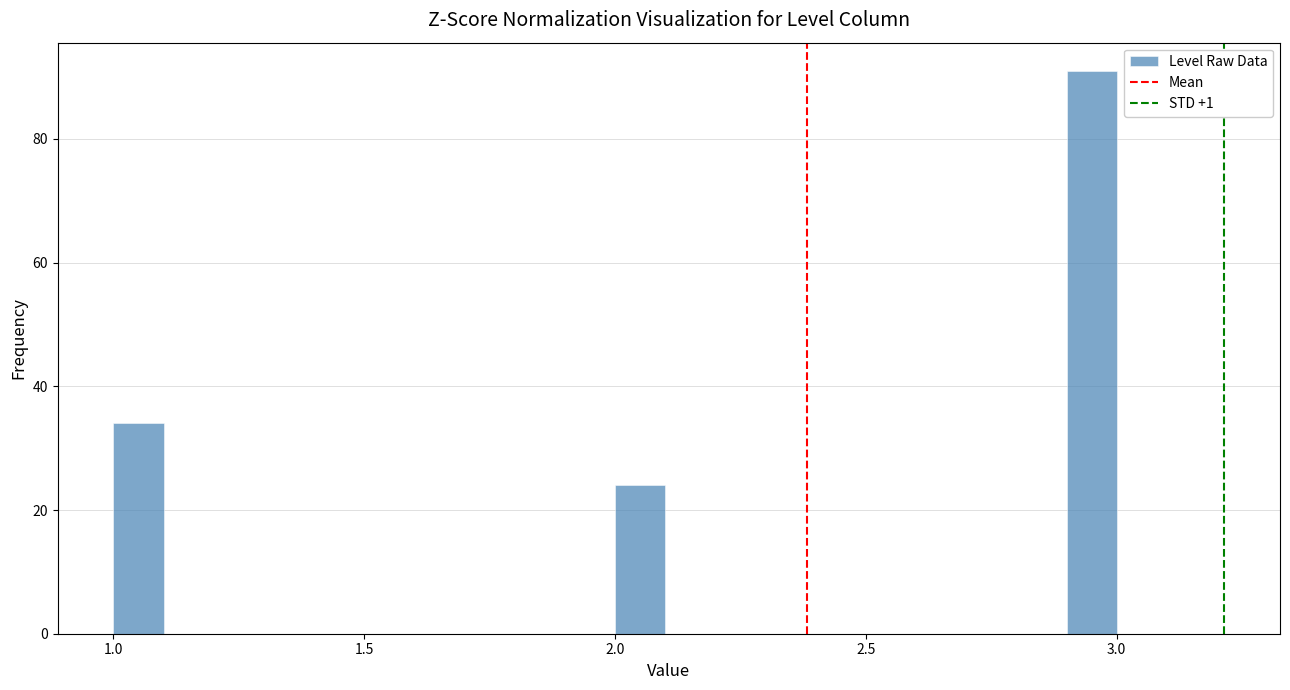

Read against the x-axis, roughly where is the centre of the tallest bar?

2.95